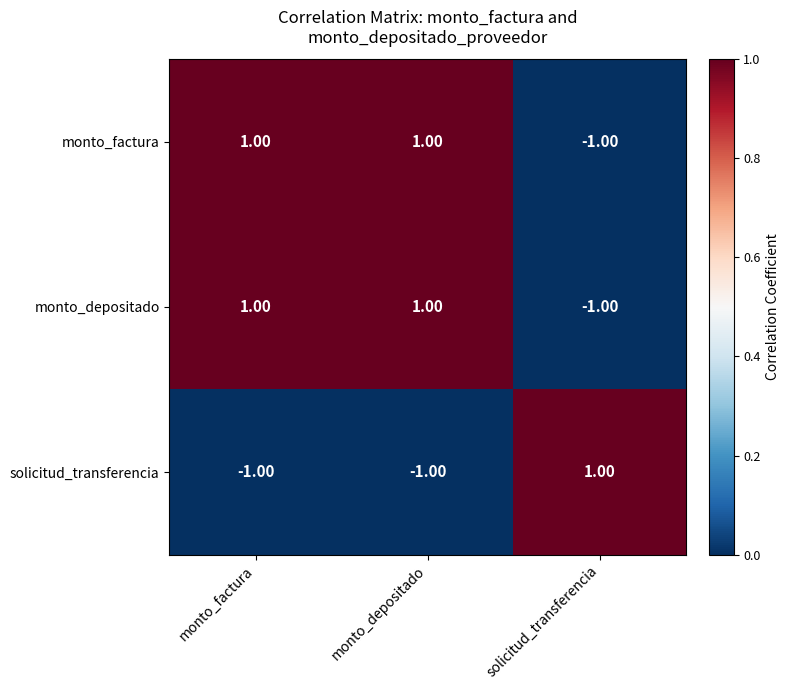

At how many categories does at least one series exceed 0?

3